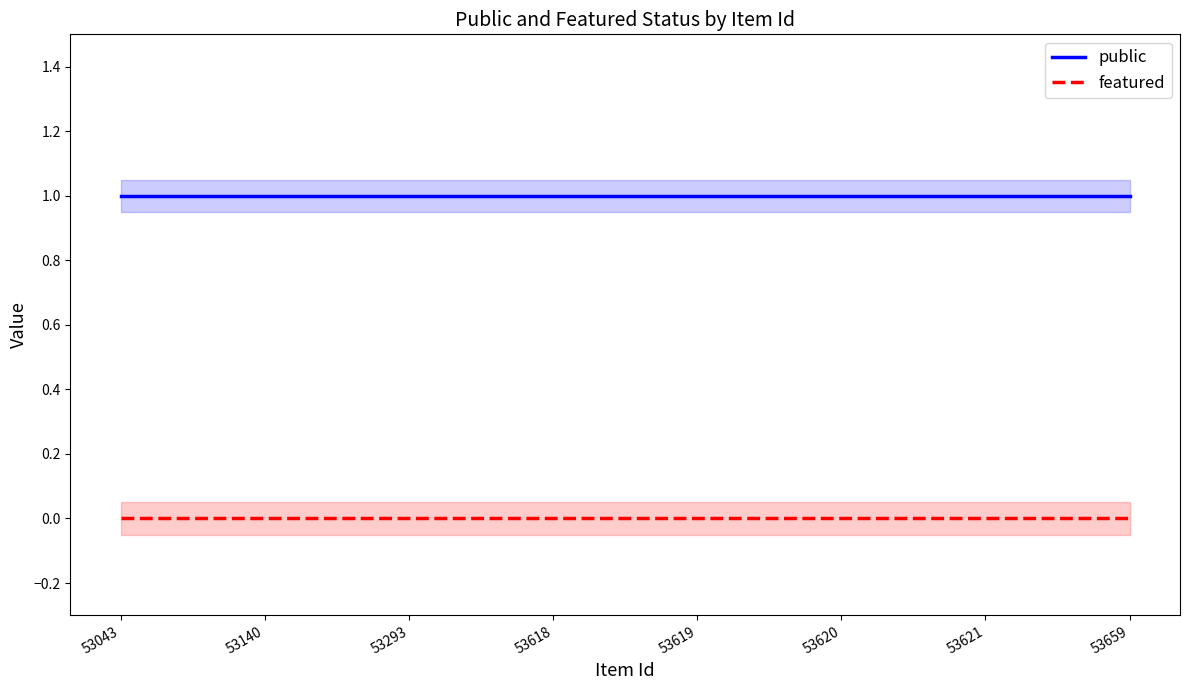

At which label does public reach its minimum?

53043